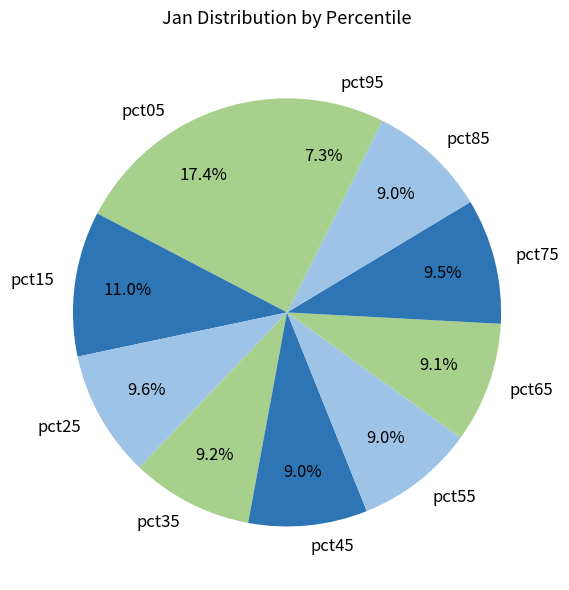

The pct95 slice represents 7% of the pie. True or false?

True